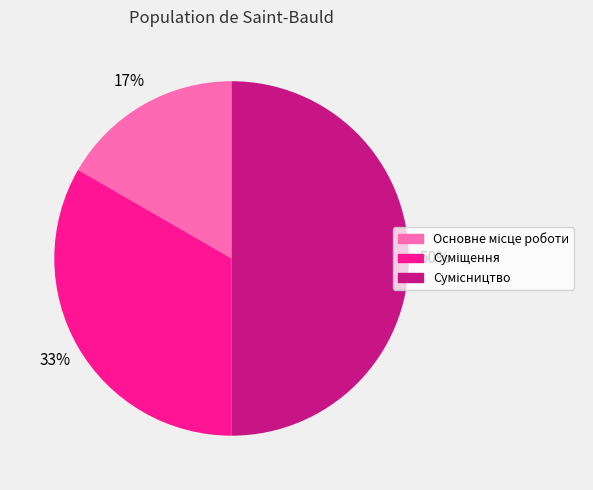

To the nearest percent, what is the difference between the largest and smallest slice percentages?

33%